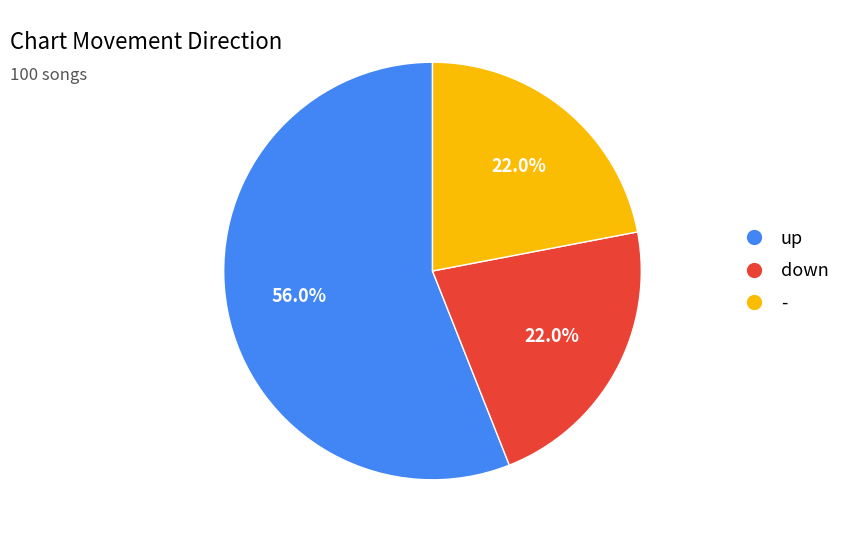

Which category has the biggest portion of the pie?

up